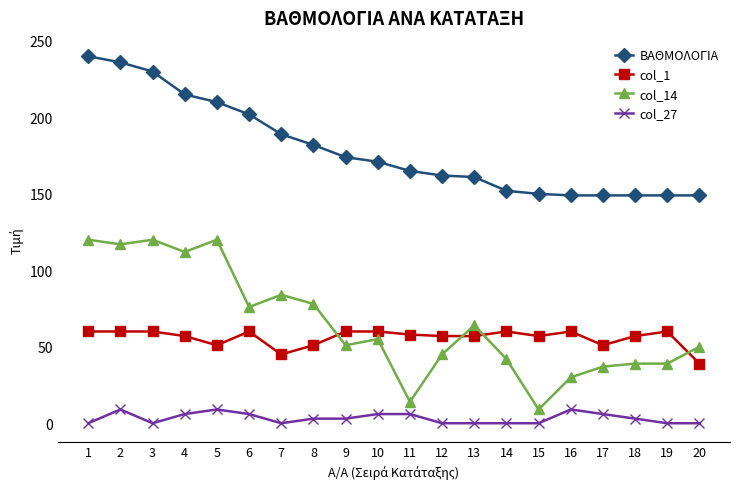

What is the maximum value shown in the chart?

240